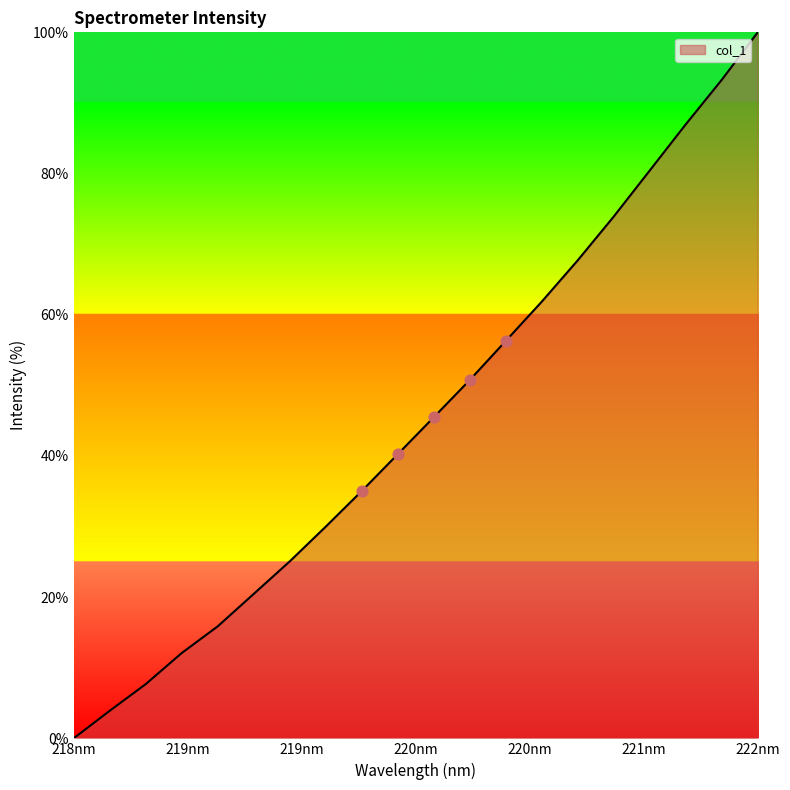

What is the difference between the maximum and minimum values?

100.0